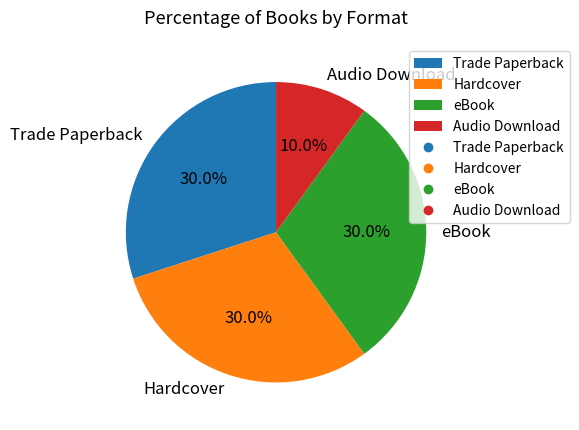

What portion of the pie excludes eBook?

70.0%